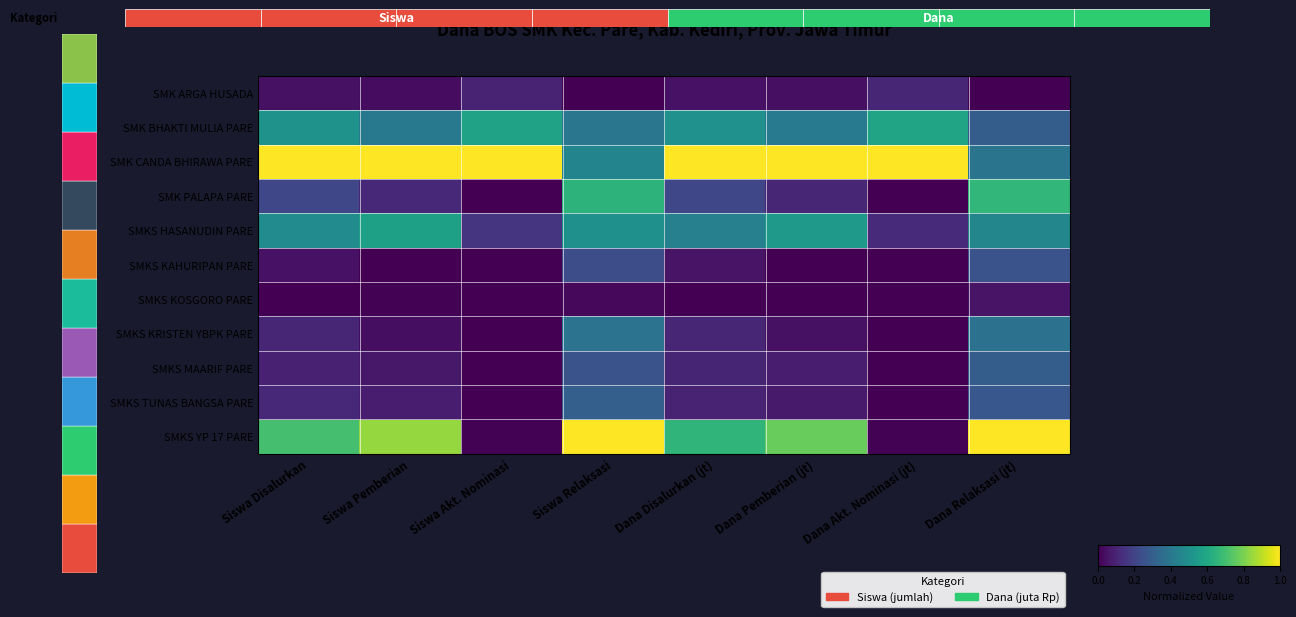

Which series has the widest spread of values?

SMKS YP 17 PARE